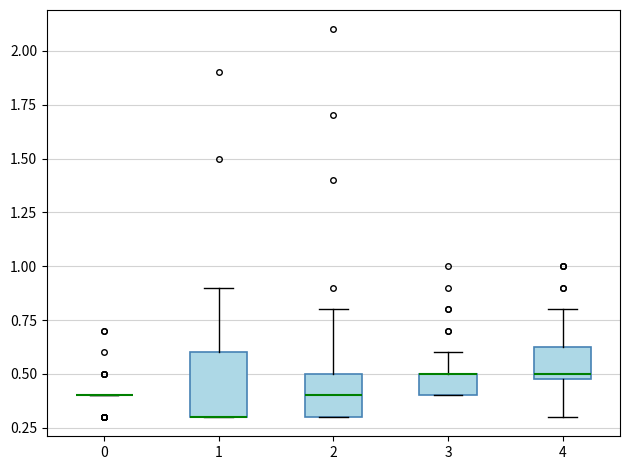

Which box is the tallest, from its lower edge to its upper edge?

1